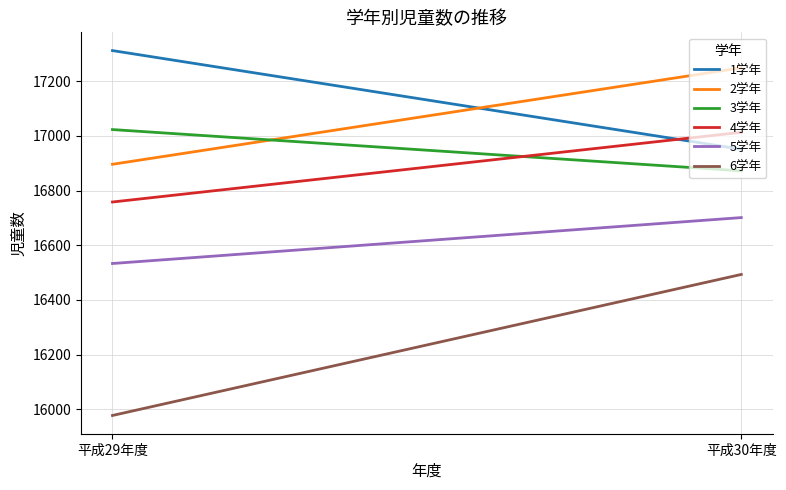

What position from the left is 平成30年度?

2